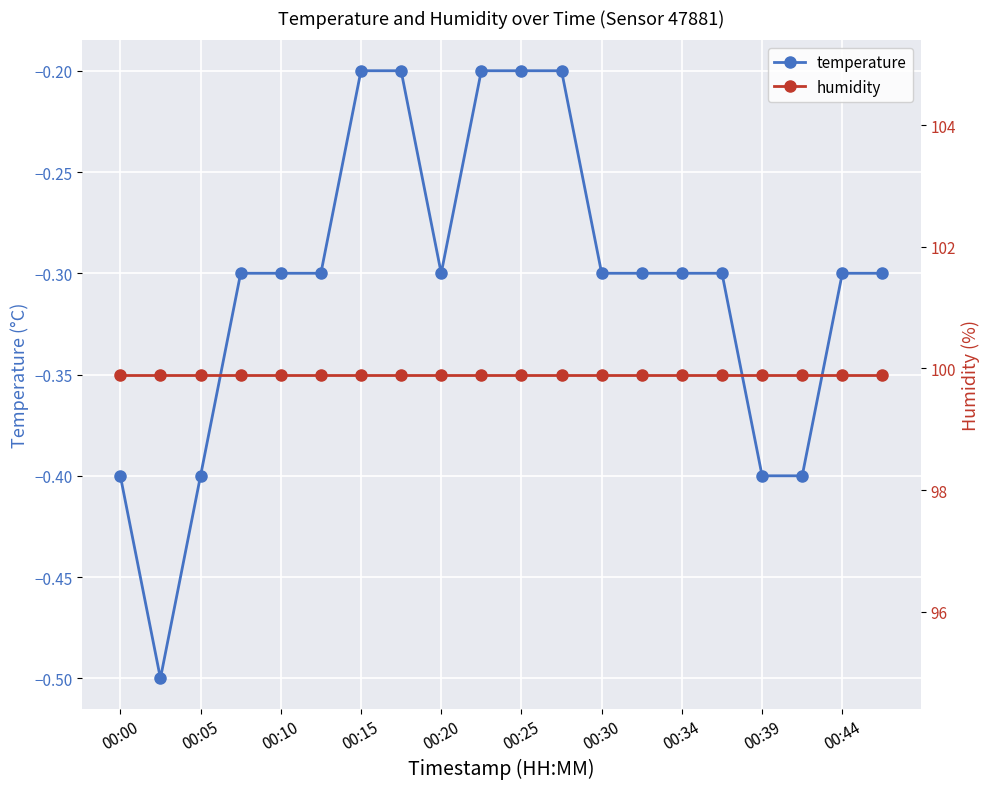

True or false: temperature has a value of -0.6 at 00:39.

False